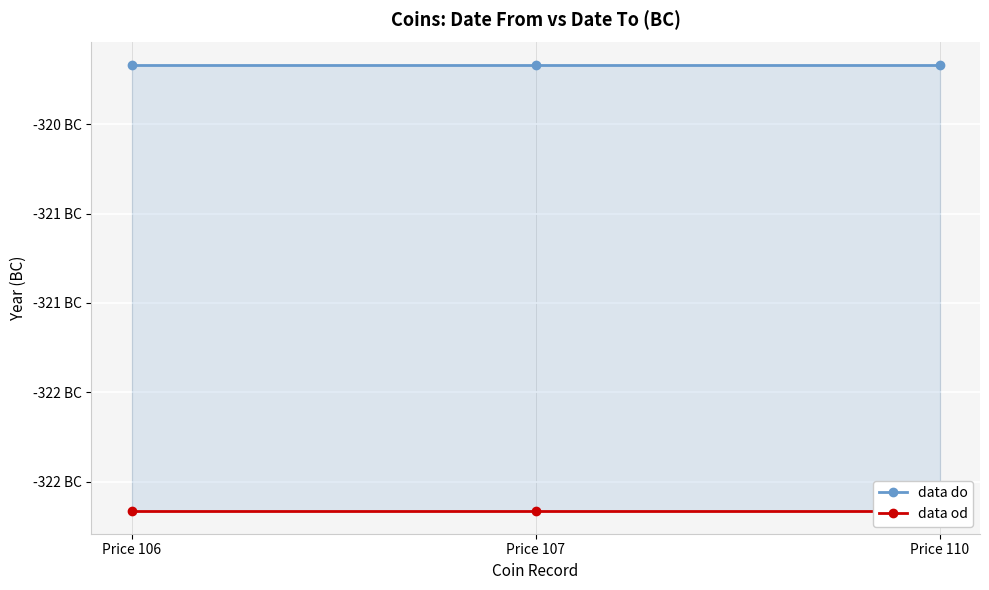

Between Price 107 and Price 110, which series saw the biggest shift?

data do